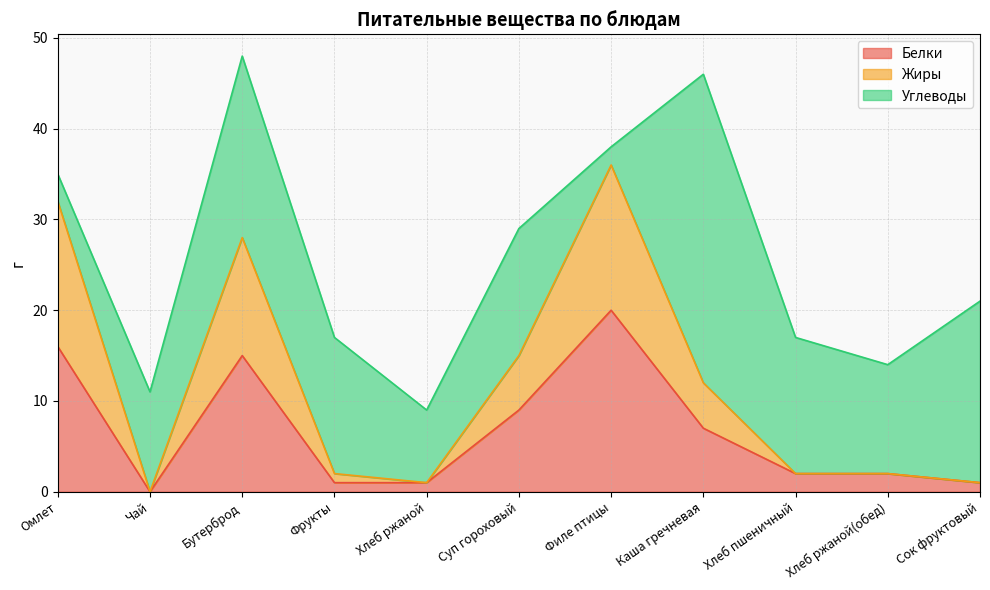

What are all the series names shown in the legend?

Белки, Жиры, Углеводы